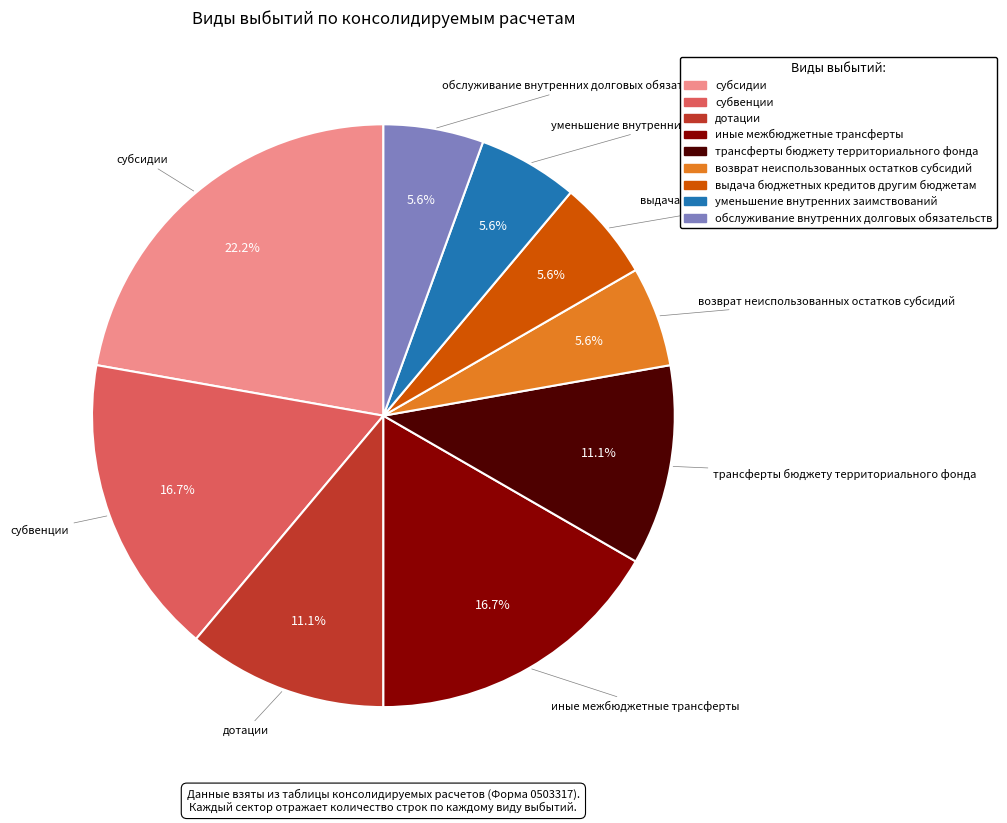

To the nearest percent, what is the difference between the субвенции and трансферты бюджету территориального фонда slice percentages?

6%